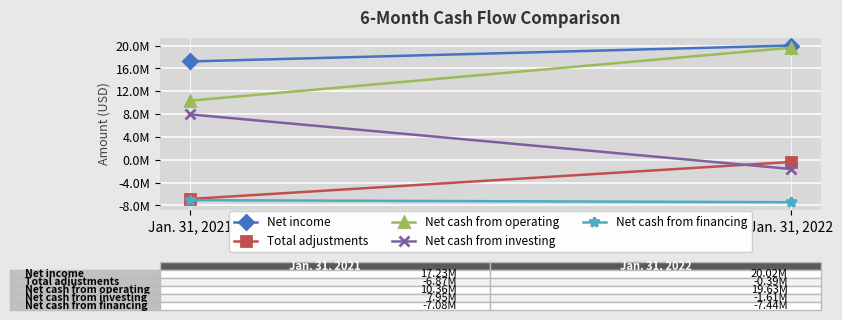

Reading left to right, what are all the values shown in this chart?

Net income: 17228000	20015000
Total adjustments: -6873000	-388000
Net cash from operating: 10355000	19627000
Net cash from investing: 7954000	-1614000
Net cash from financing: -7081000	-7439000